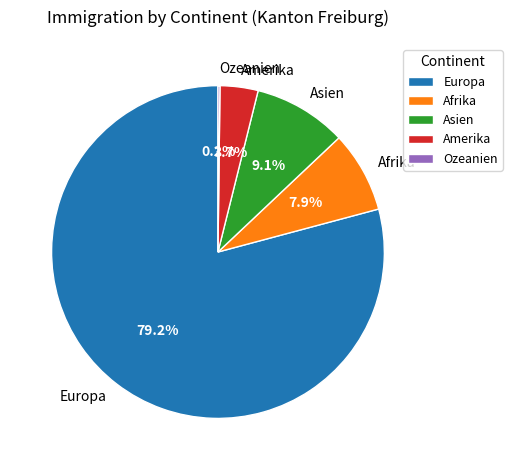

Which category accounts for the majority?

Europa